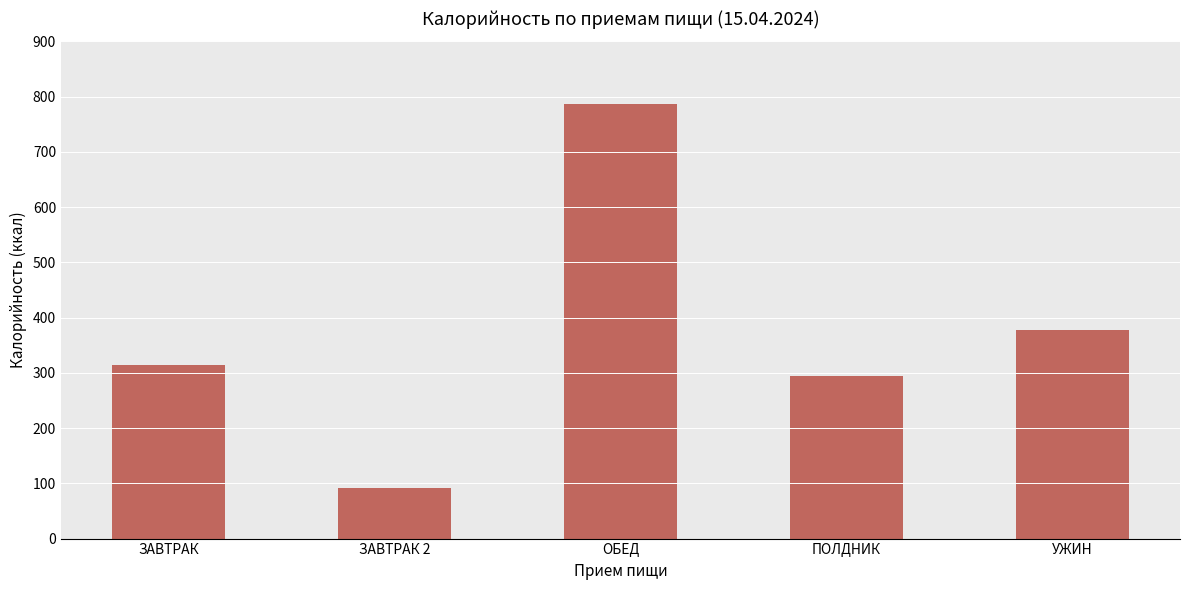

What is the greatest value displayed?

786.7